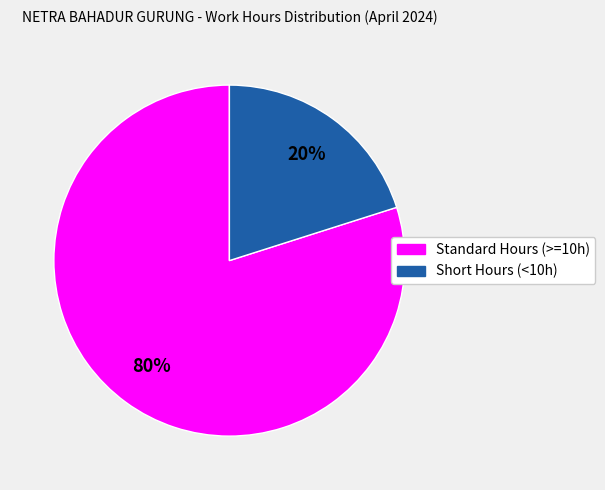

To the nearest percent, what is the difference between the largest and smallest slice percentages?

60%